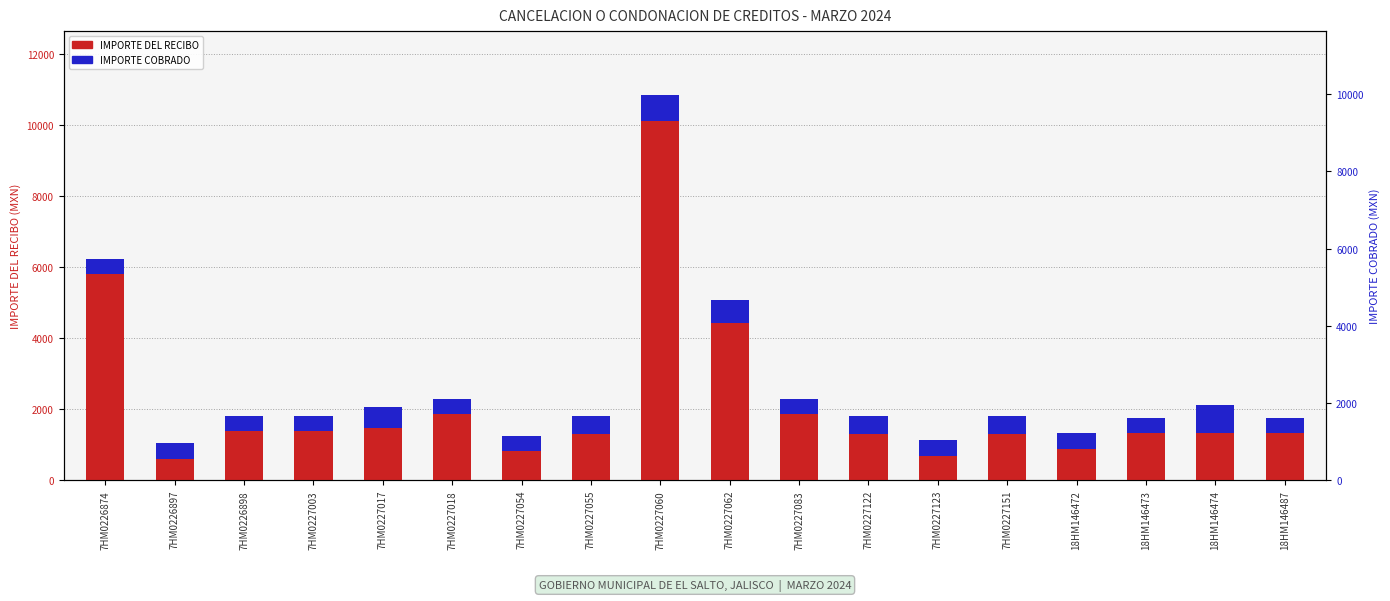

Rank the series by their maximum value, from highest to lowest.

IMPORTE DEL RECIBO, IMPORTE COBRADO